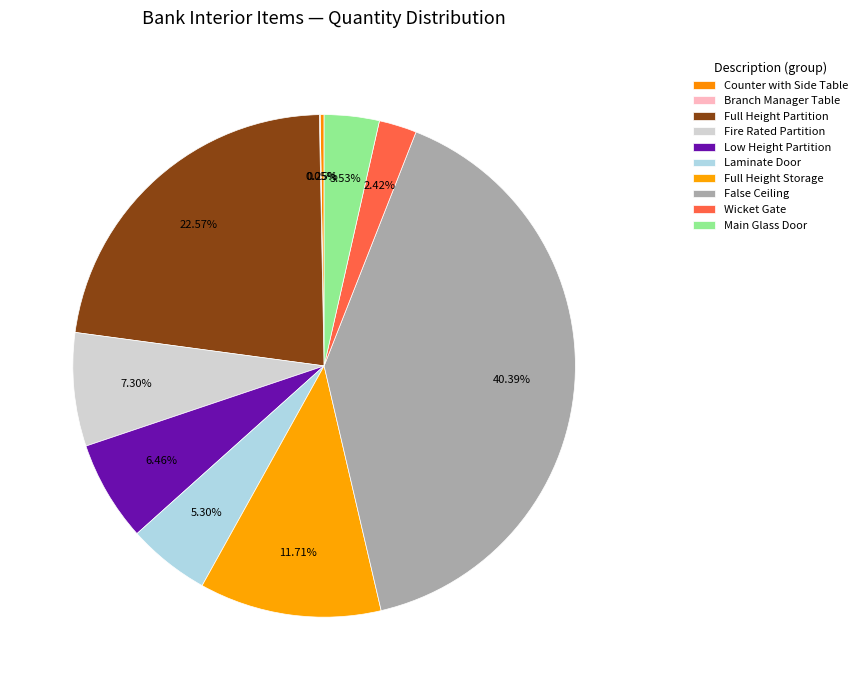

Count the number of slices in the pie.

10